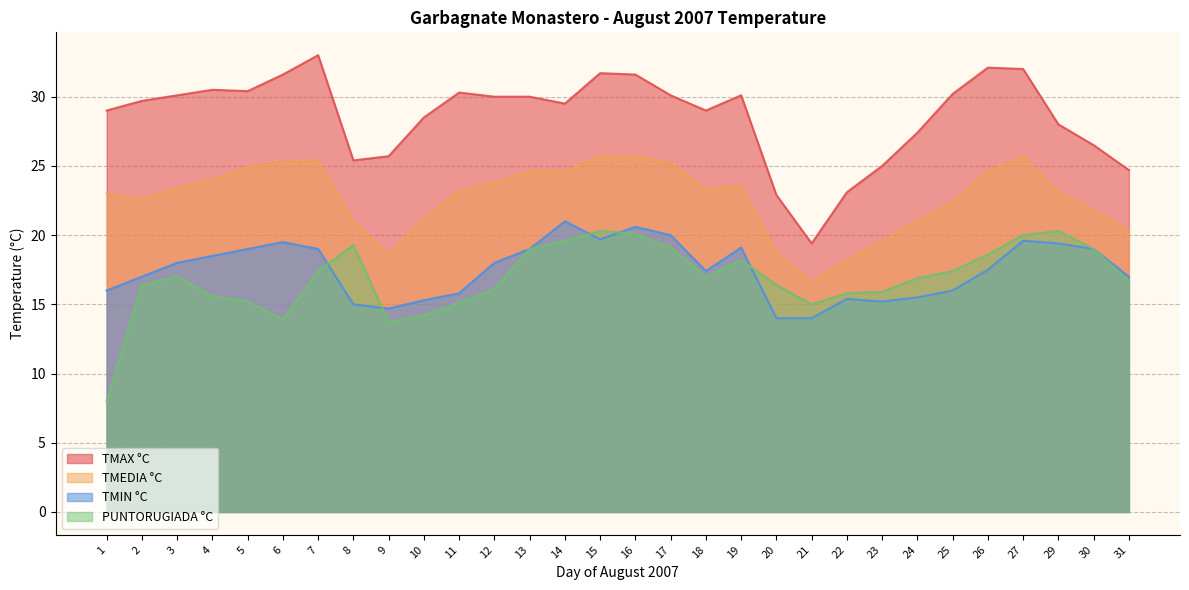

Where is PUNTORUGIADA °C nearest to the value 14?

6